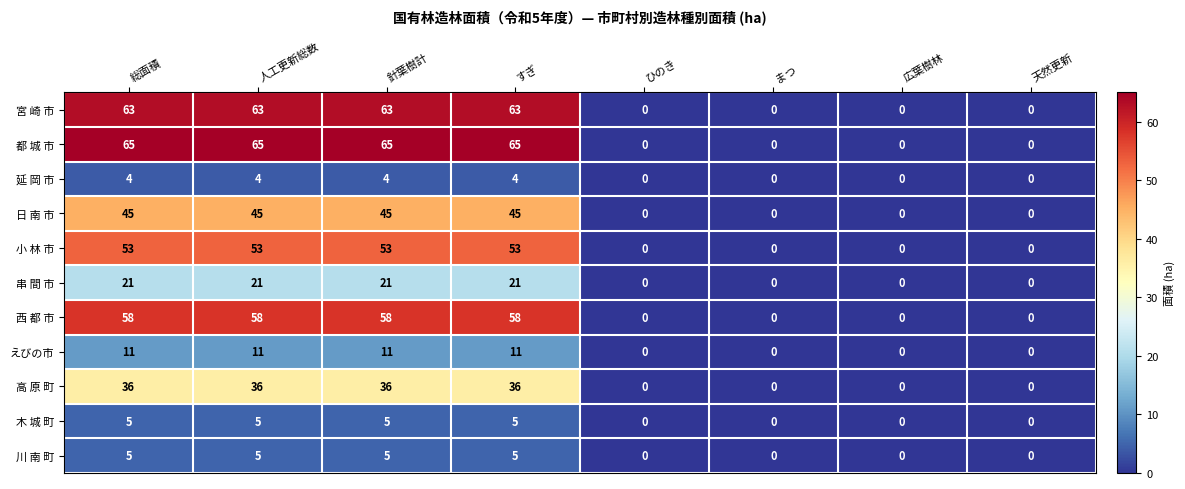

What is the approximate value of 宮 崎 市 at すぎ, to the nearest 10?

60